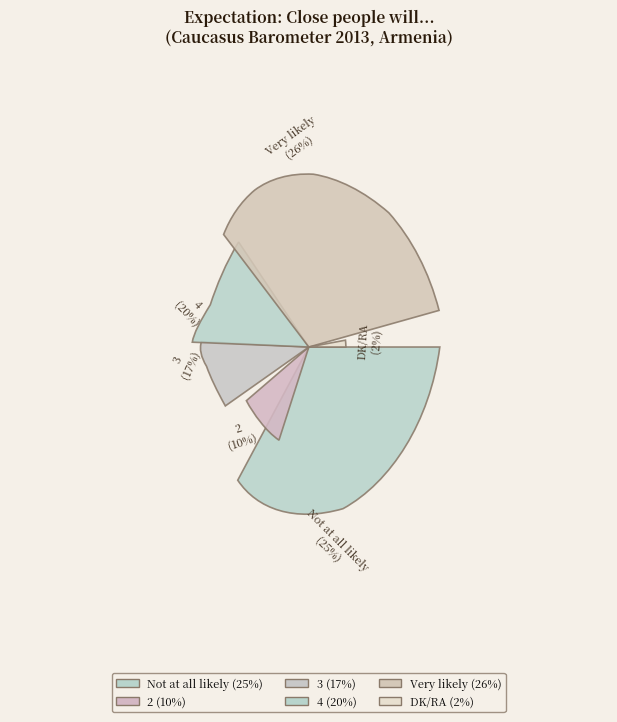

Is it true that 3 is 17% of the pie?

True